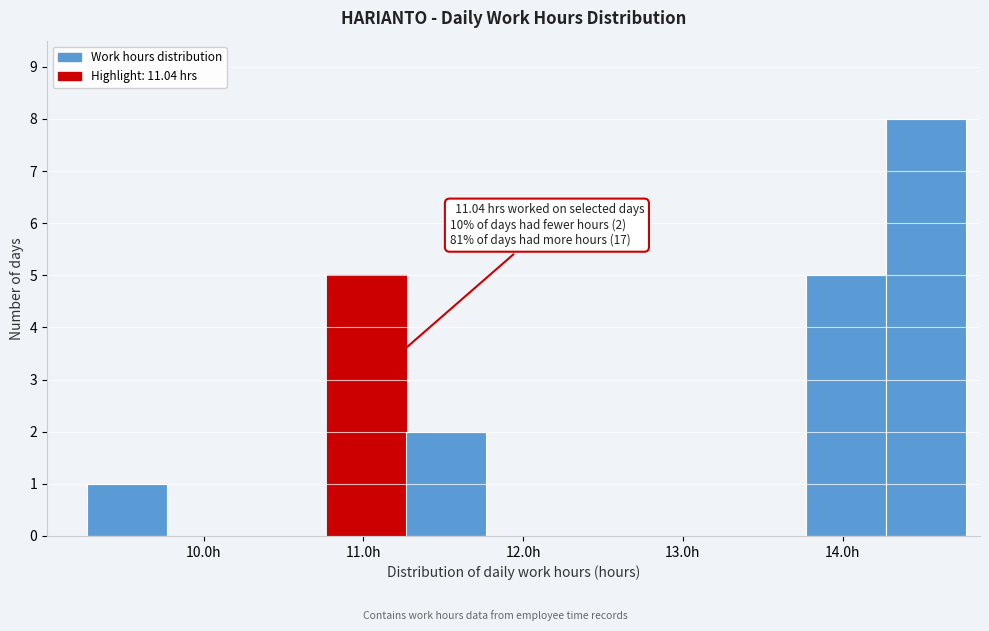

Which range on the x-axis has the tallest bar?

14.27 to 14.77